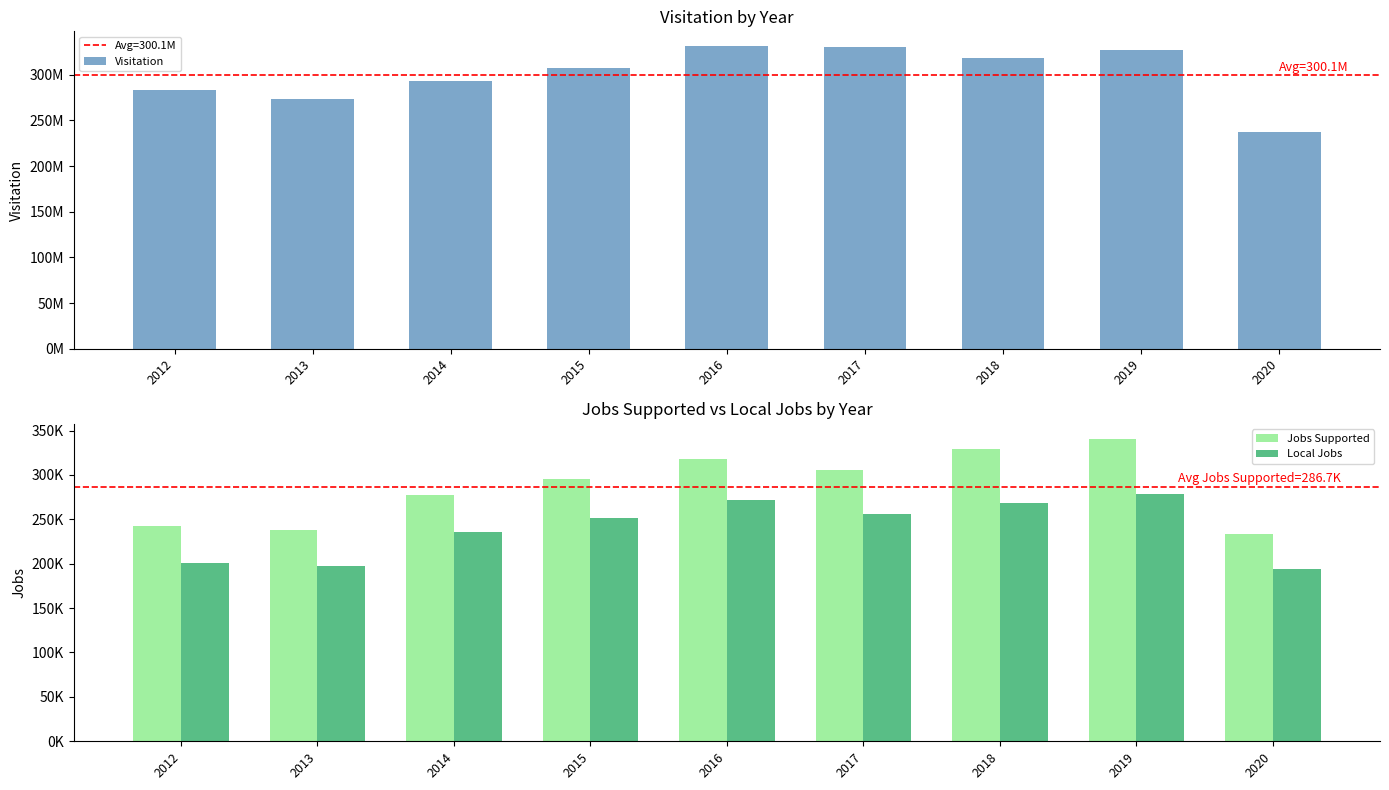

What is the highest value of the Visitation series?

330971689